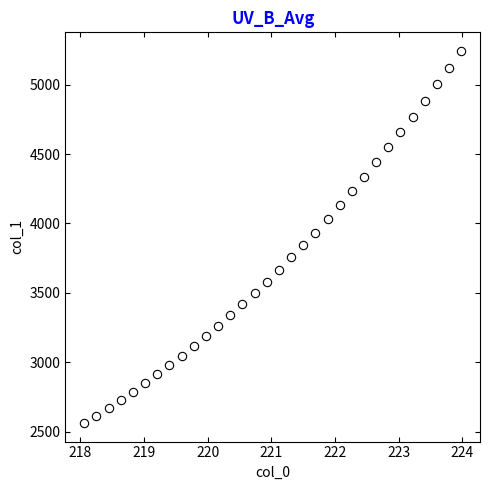

What is the range of X values (max minus min)?

5.9